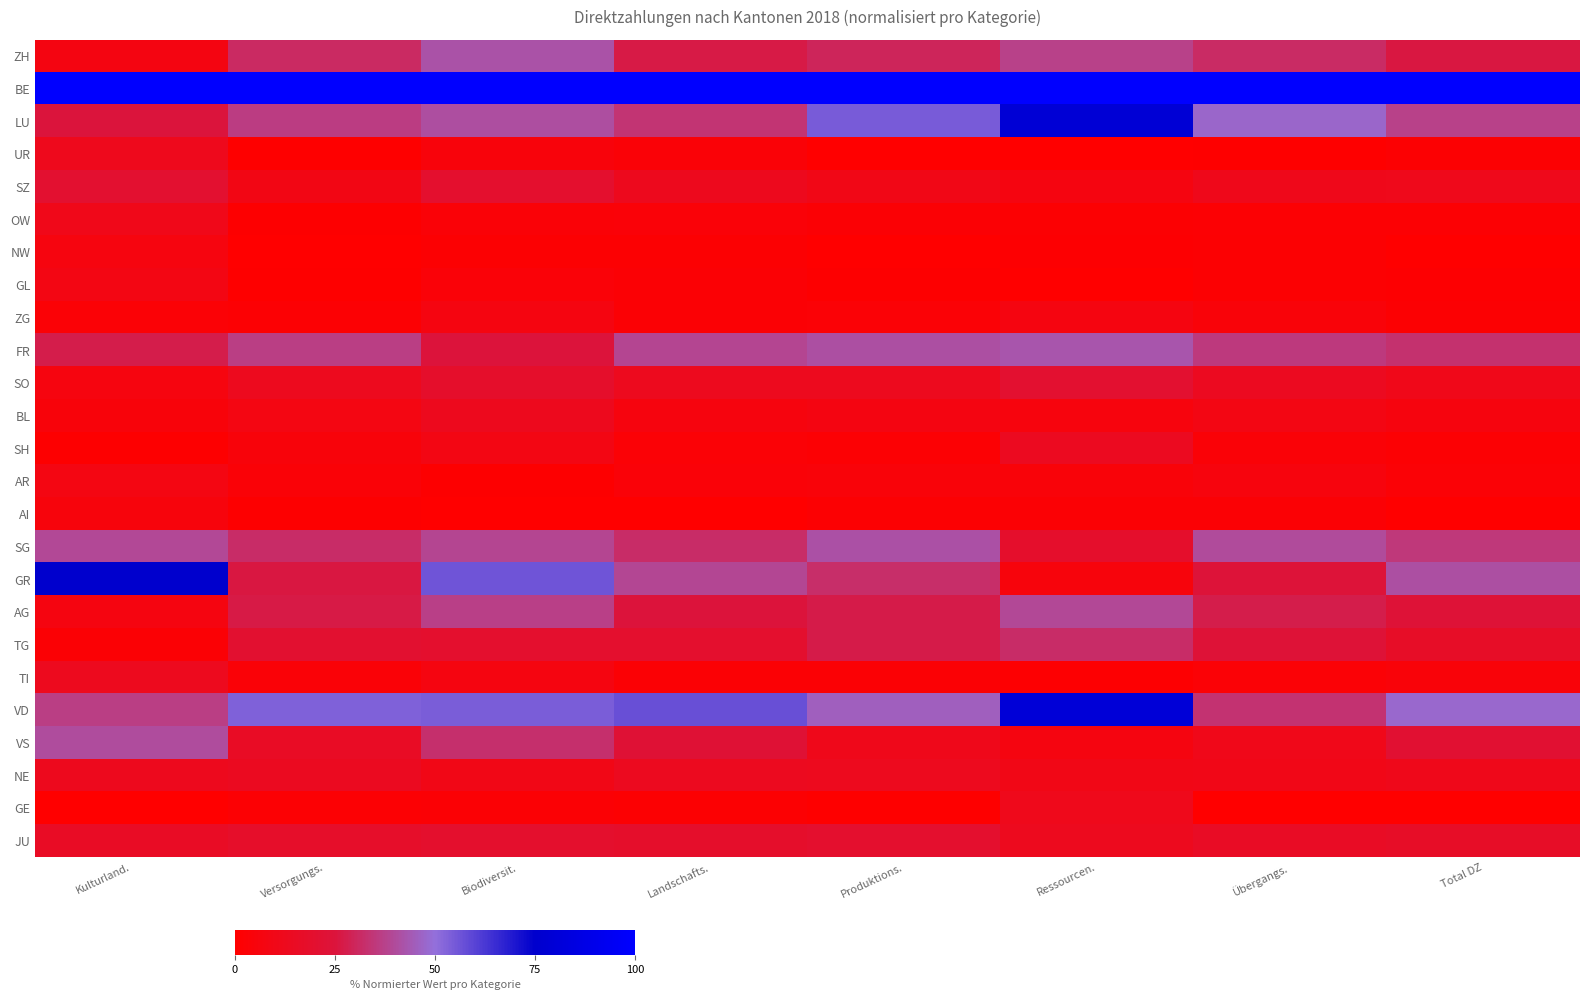

At which category is the sum across all series the highest?

Biodiversit.